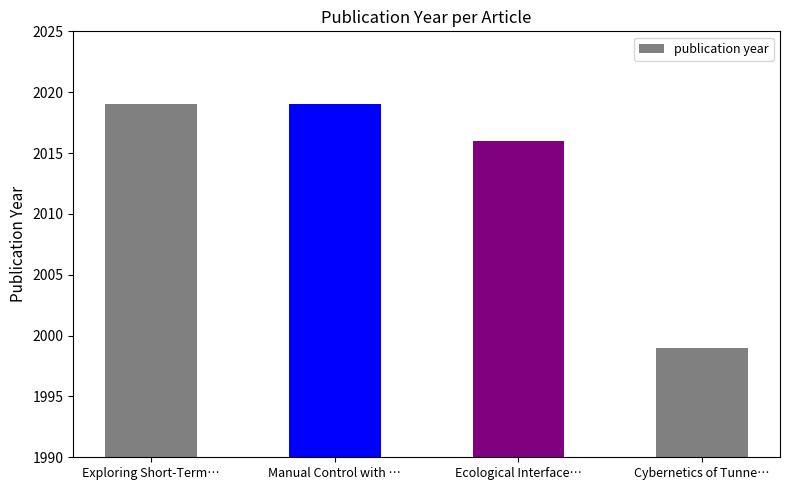

What is the value of the 2nd bar from the left?

2019